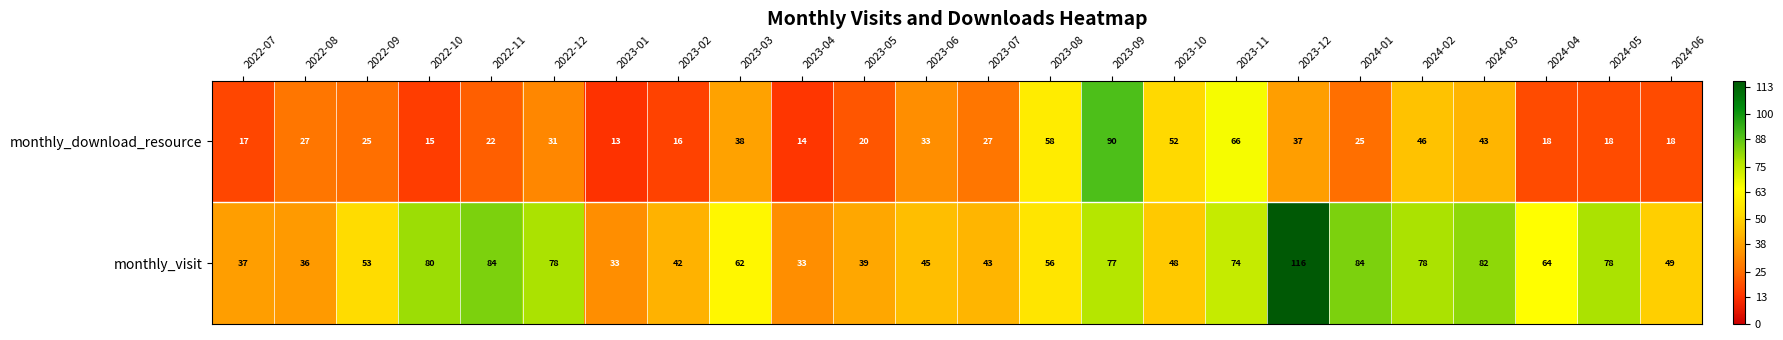

True or false: monthly_download_resource has a value of 24 at 2022-10.

False